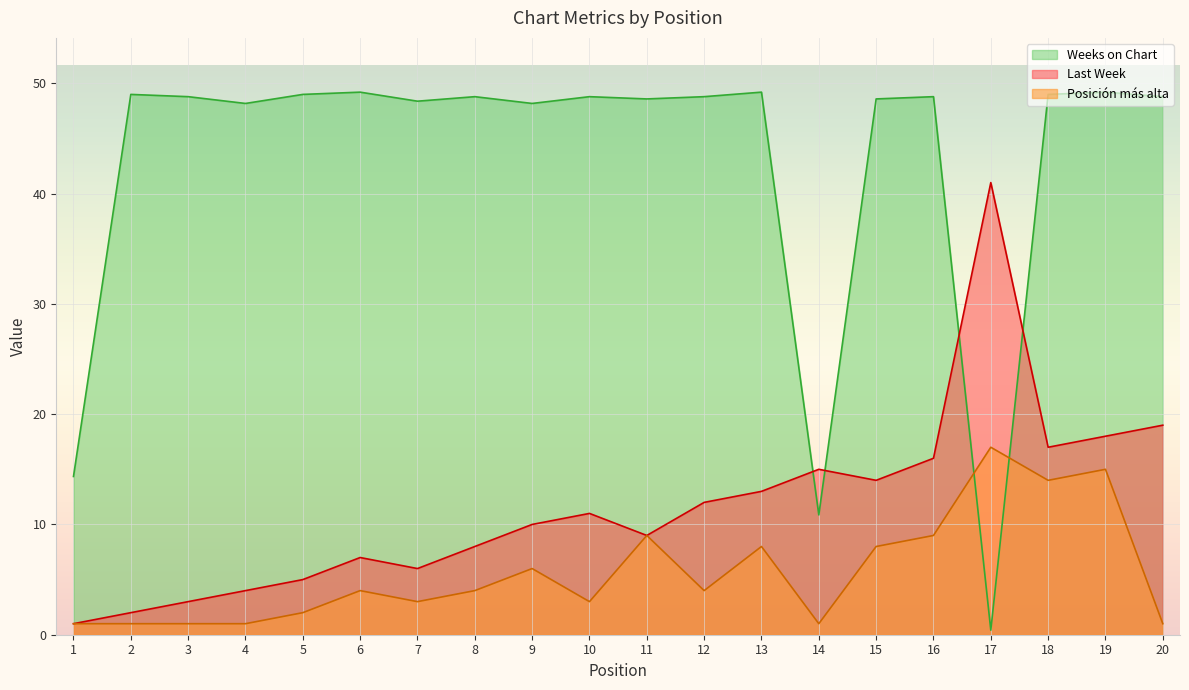

List the labels in order of Last Week value, smallest first.

1, 2, 3, 4, 5, 7, 6, 8, 11, 9, 10, 12, 13, 15, 14, 16, 18, 19, 20, 17